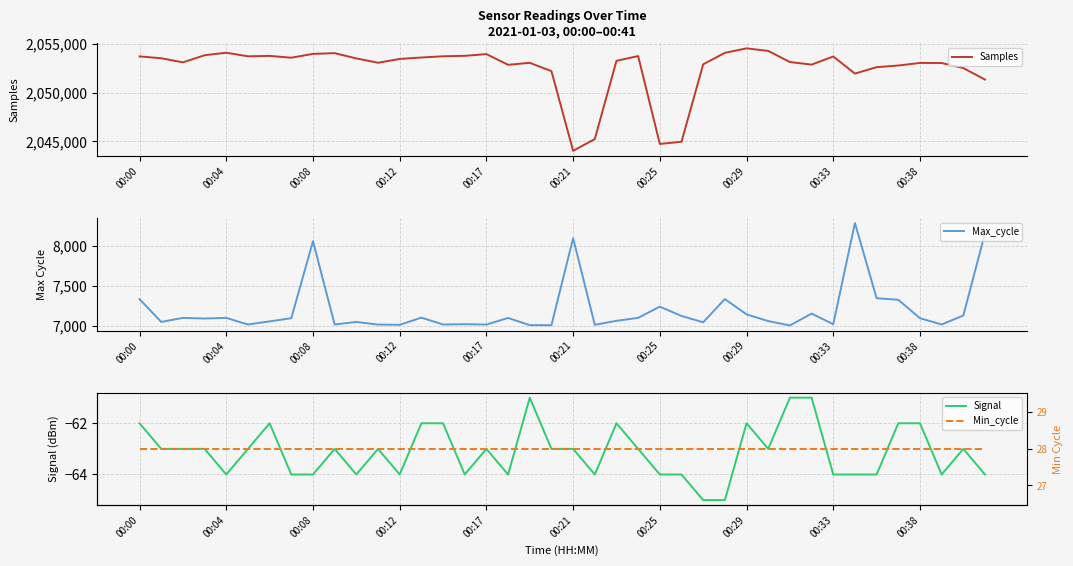

True or false: Max_cycle and Samples intersect in this chart.

False